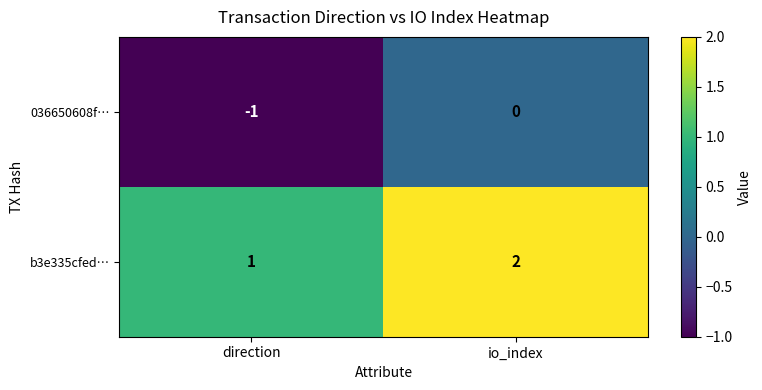

Reading left to right, what are all the values shown in this chart?

036650608f…: -1	0
b3e335cfed…: 1	2